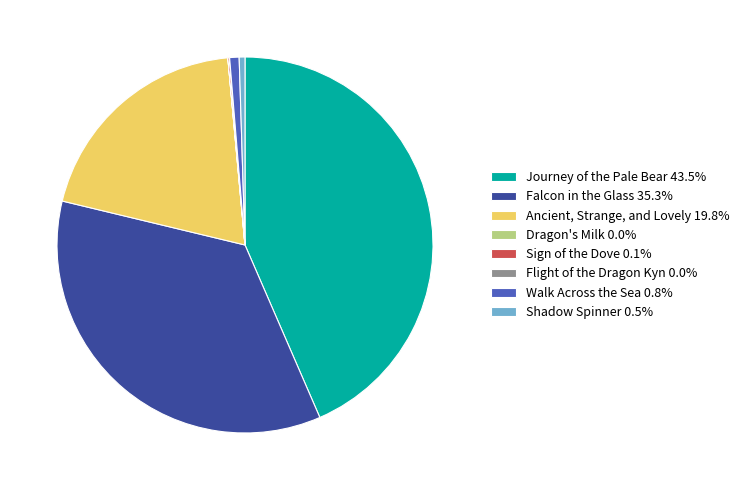

Is there any slice that represents more than half of the pie?

No